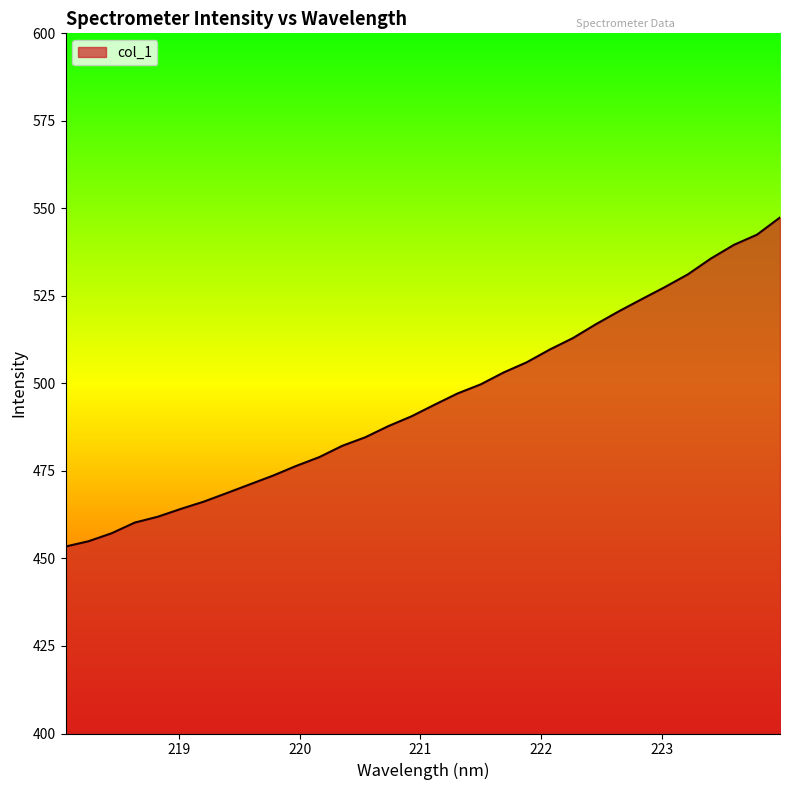

What is the smallest value displayed?

453.4